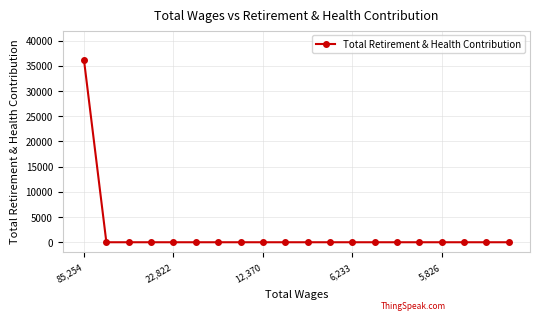

Reading left to right, list all the values displayed in this chart.

36099	0	0	0	0	0	0	0	0	0	0	0	0	0	0	0	0	0	0	0